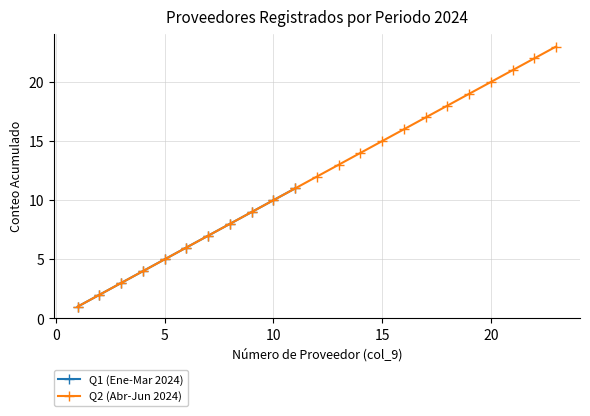

How many values are below 12?

11